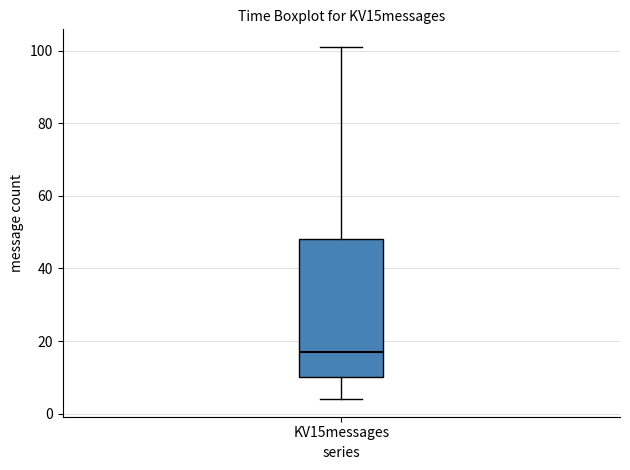

Read this box plot against the y-axis: the position of the median line, the range covered by the box, and the ends of both whiskers. The values are not printed on the chart, so give them approximately, as read against the axis.

median 18, box 10 to 48, whiskers 4 to 102